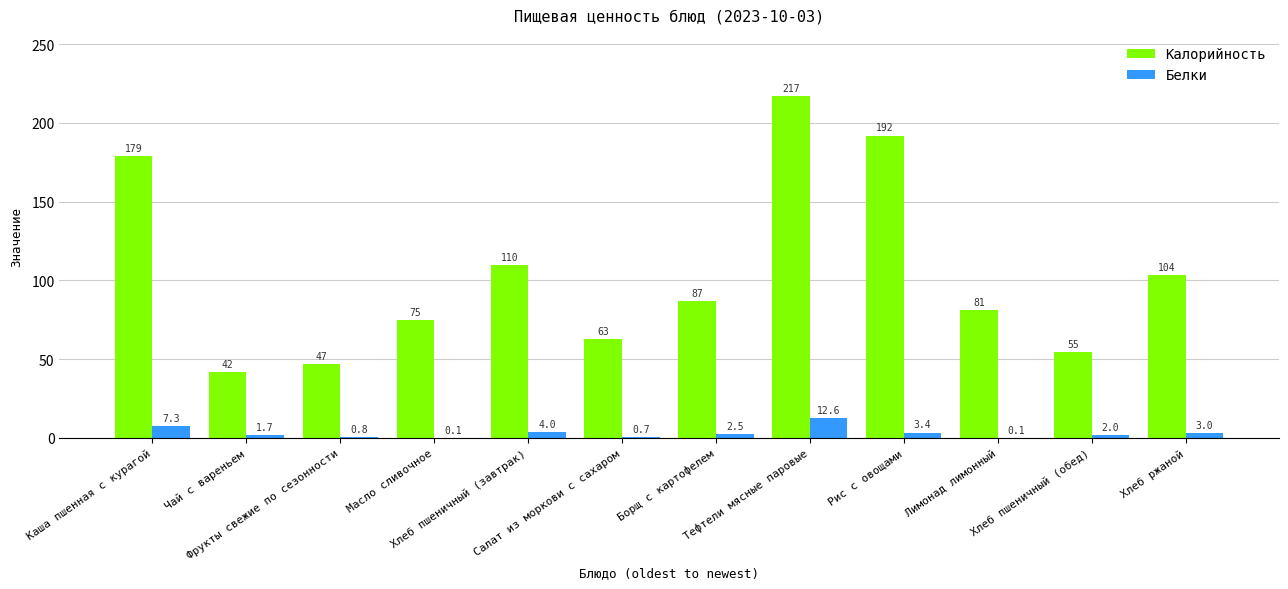

Is it true that Белки equals 4.0 at Хлеб пшеничный (завтрак)?

True